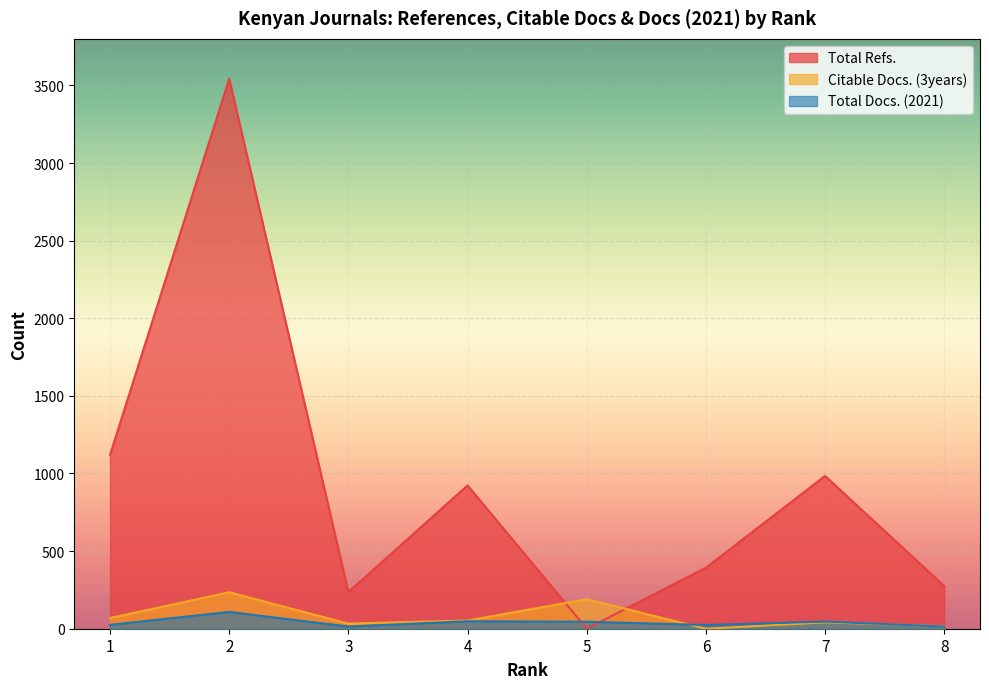

Which category has the lowest value across all series?

5